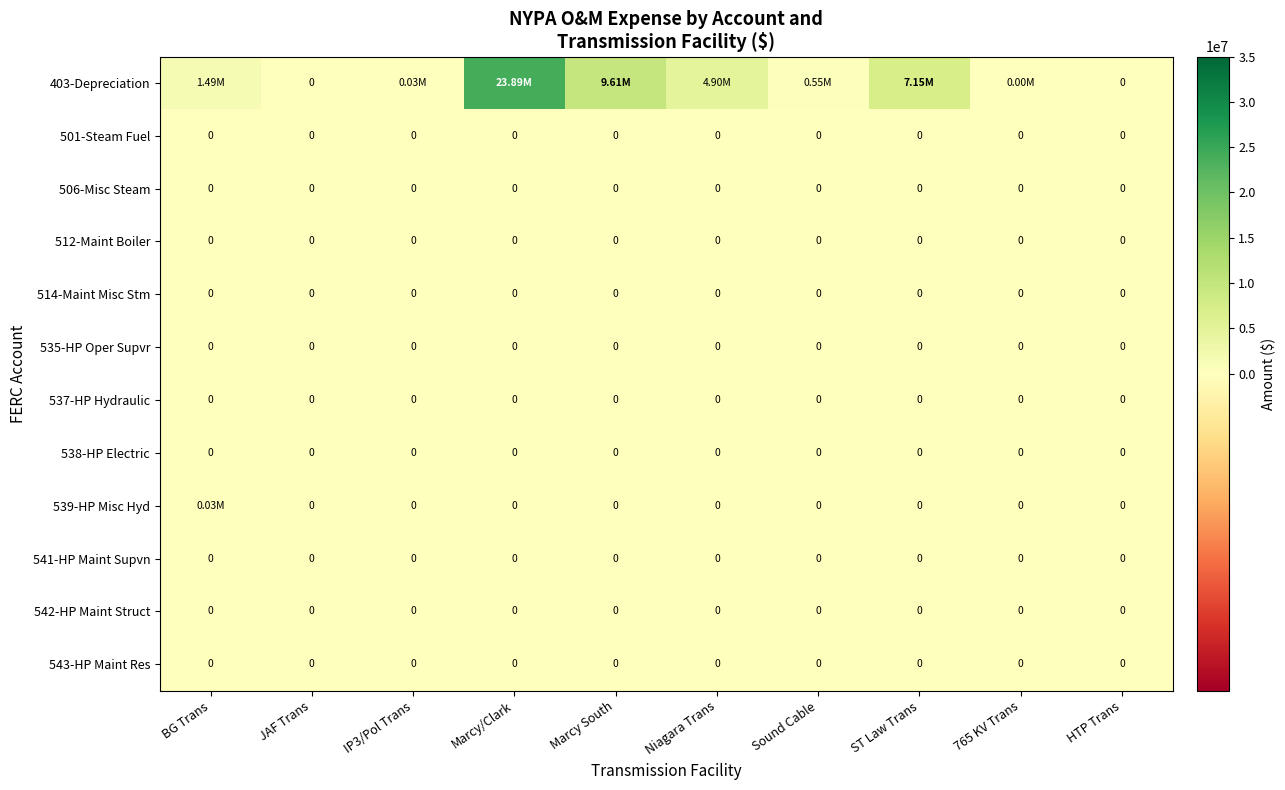

At which label does 514-Maint Misc Stm reach its minimum?

BG Trans